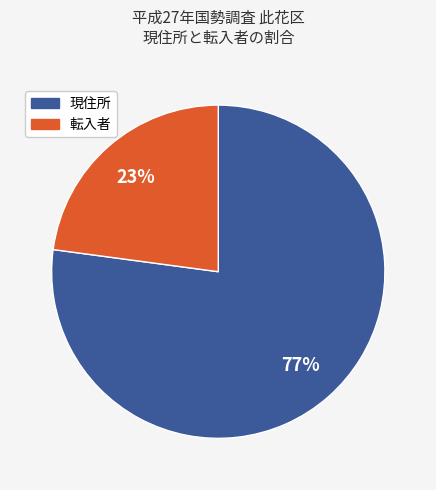

To the nearest percent, what is the difference between the largest and smallest slice percentages?

54%